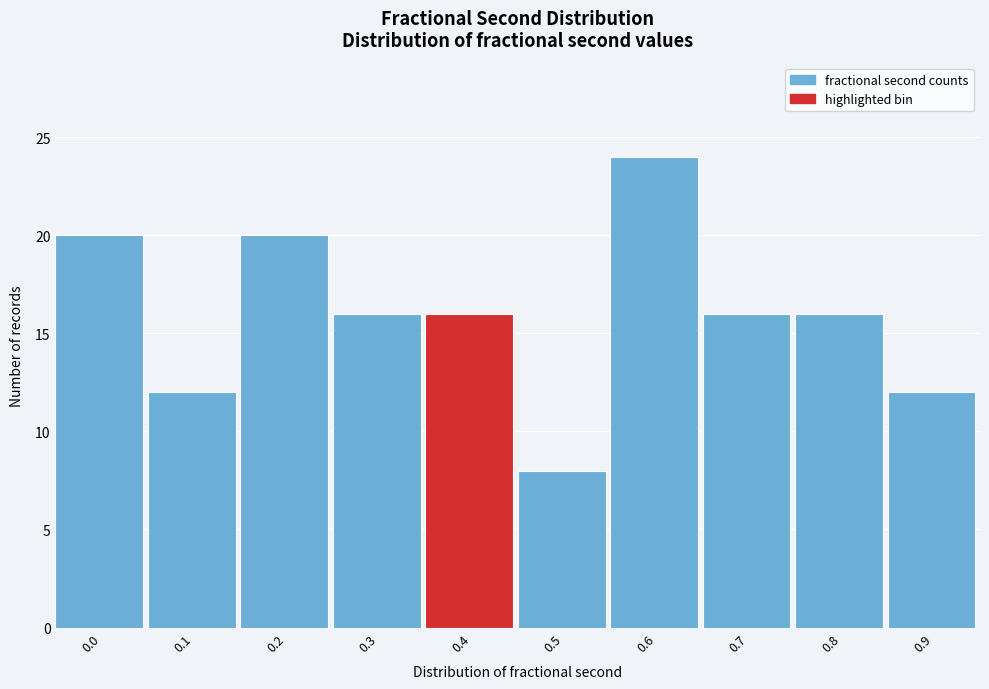

Reading left to right, extract all data points from this chart.

0.0=20	0.1=12	0.2=20	0.3=16	0.4=16	0.5=8	0.6=24	0.7=16	0.8=16	0.9=12